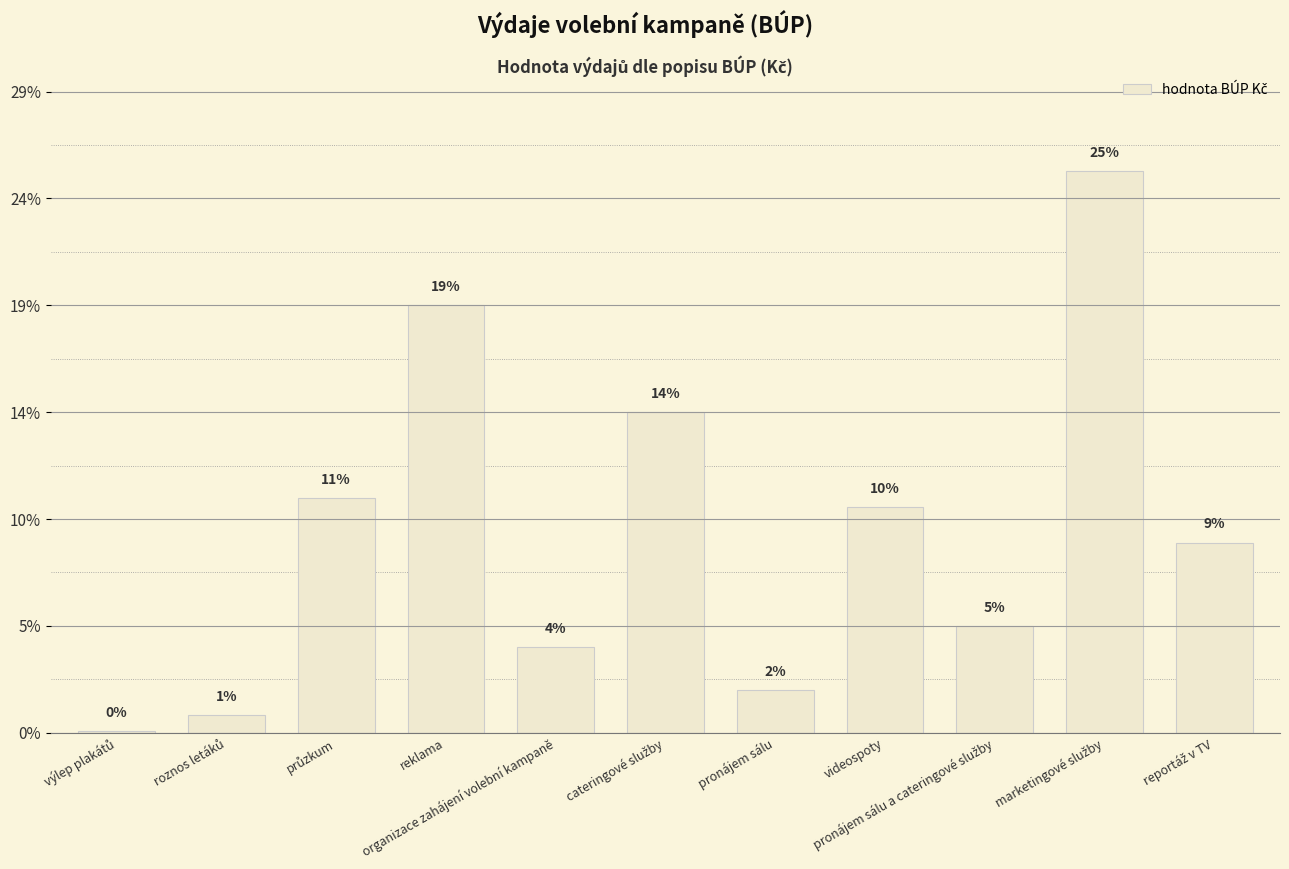

What is the maximum value shown in the chart?

262798